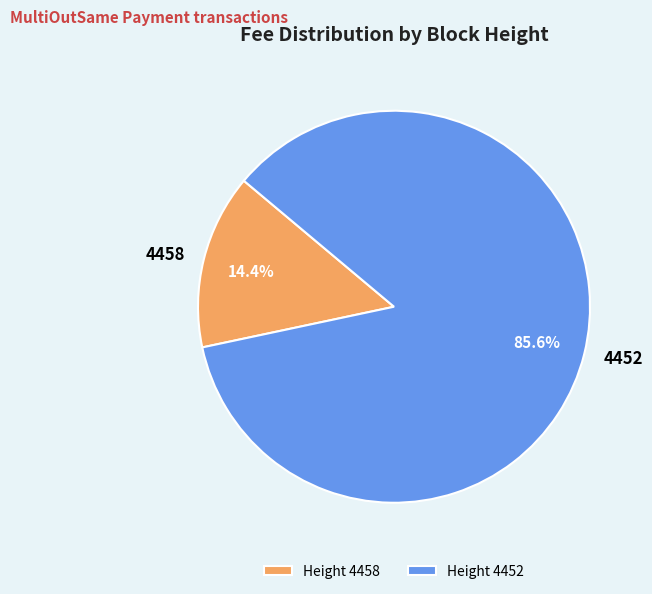

To the nearest percent, what is the average slice percentage?

50%